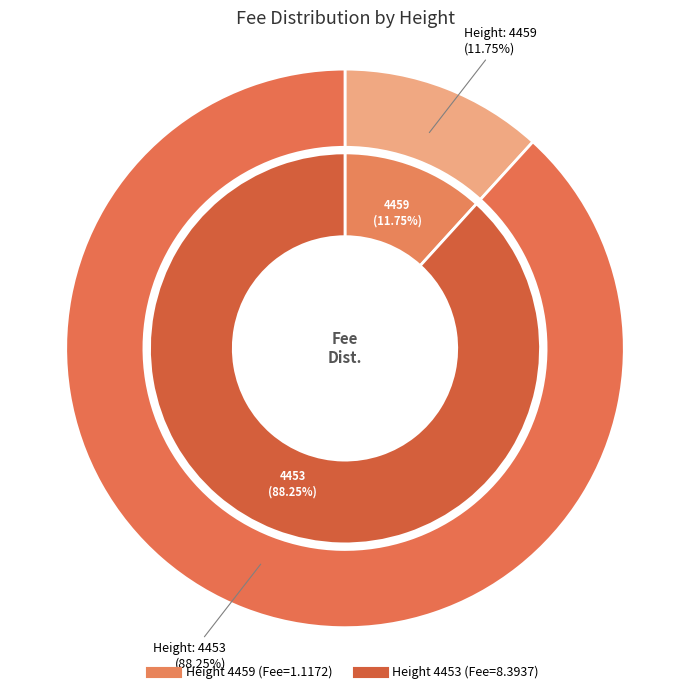

How much of the chart is everything except 4453?

11.7%